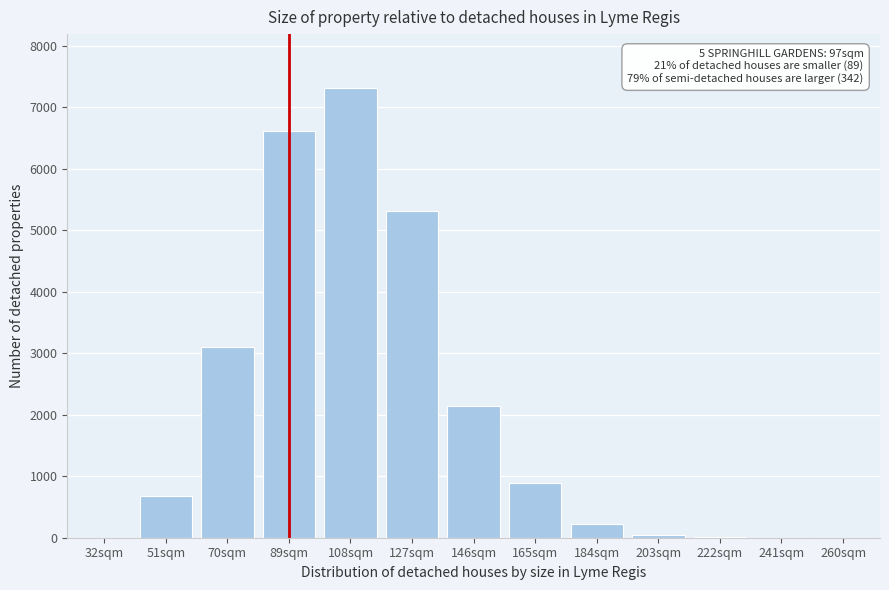

What is the sum of all values?

26342